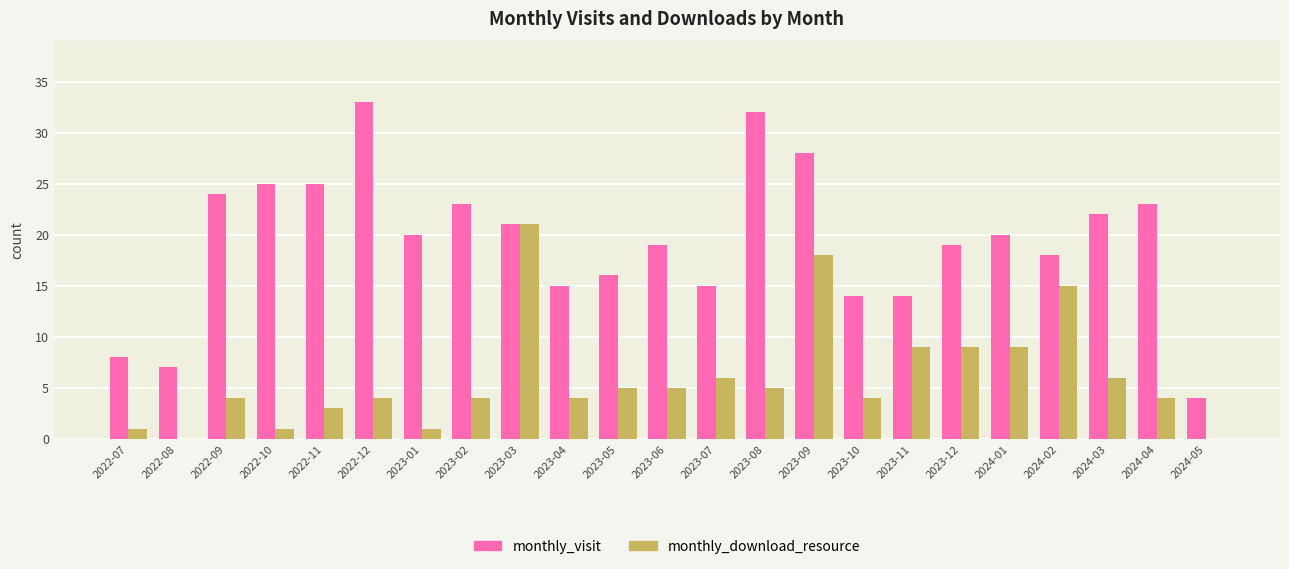

The value of monthly_download_resource at 2022-09 is 4. True or false?

True